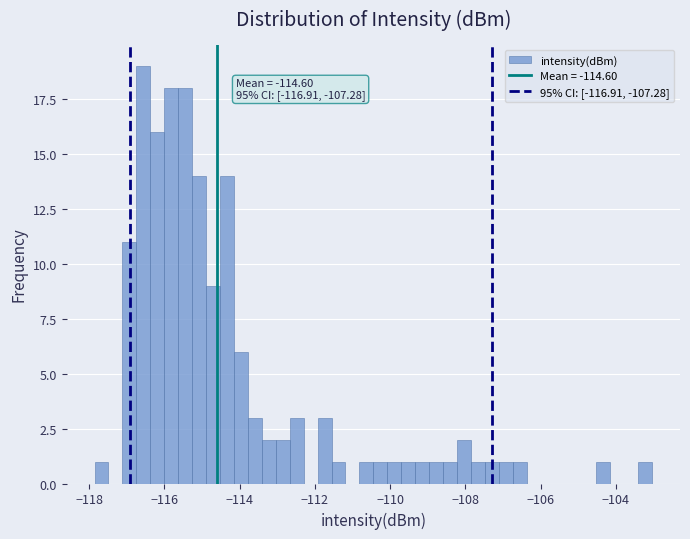

Read against the x-axis, roughly where is the centre of the tallest bar?

-116.6